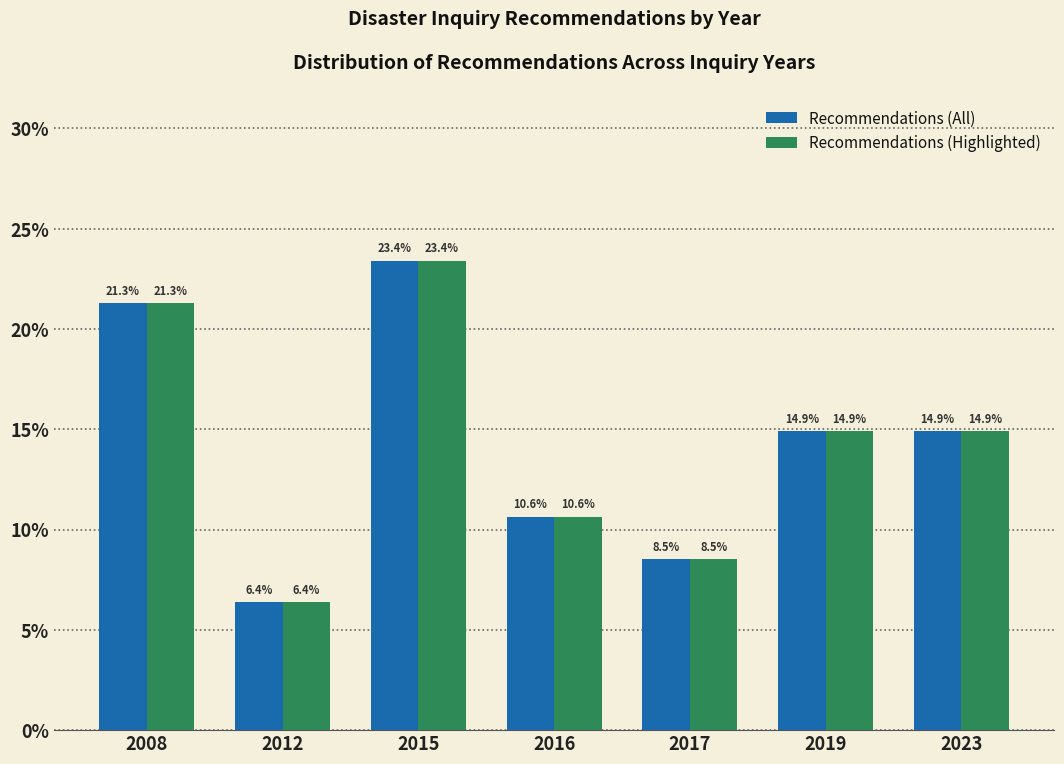

Reading left to right, list all the values displayed in this chart.

Recommendations (All): 2008=21.3	2012=6.4	2015=23.4	2016=10.6	2017=8.5	2019=14.9	2023=14.9
Recommendations (Highlighted): 2008=21.3	2012=6.4	2015=23.4	2016=10.6	2017=8.5	2019=14.9	2023=14.9